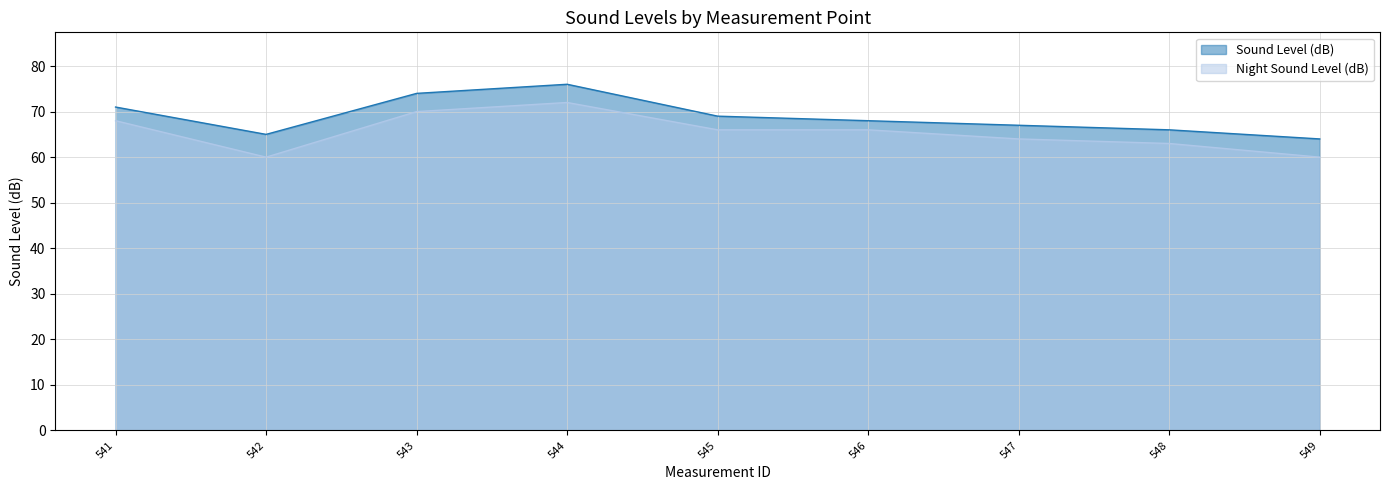

List the series in order of their overall mean, highest first.

Sound Level (dB), Night Sound Level (dB)